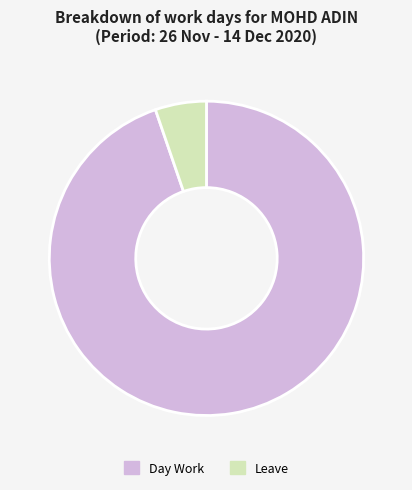

Approximately how many times larger is the value at Day Work compared to Leave?

18.0